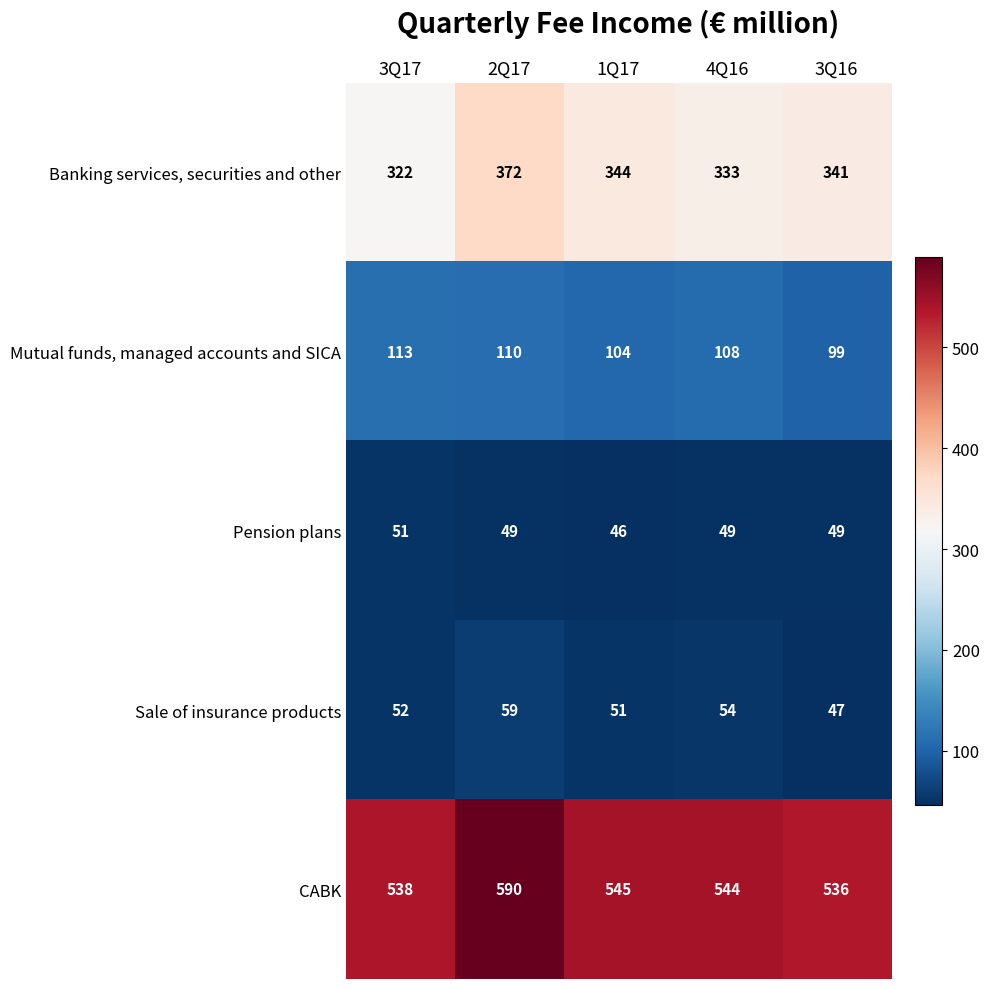

What is the difference between the maximum and minimum values in the Sale of insurance products series?

12